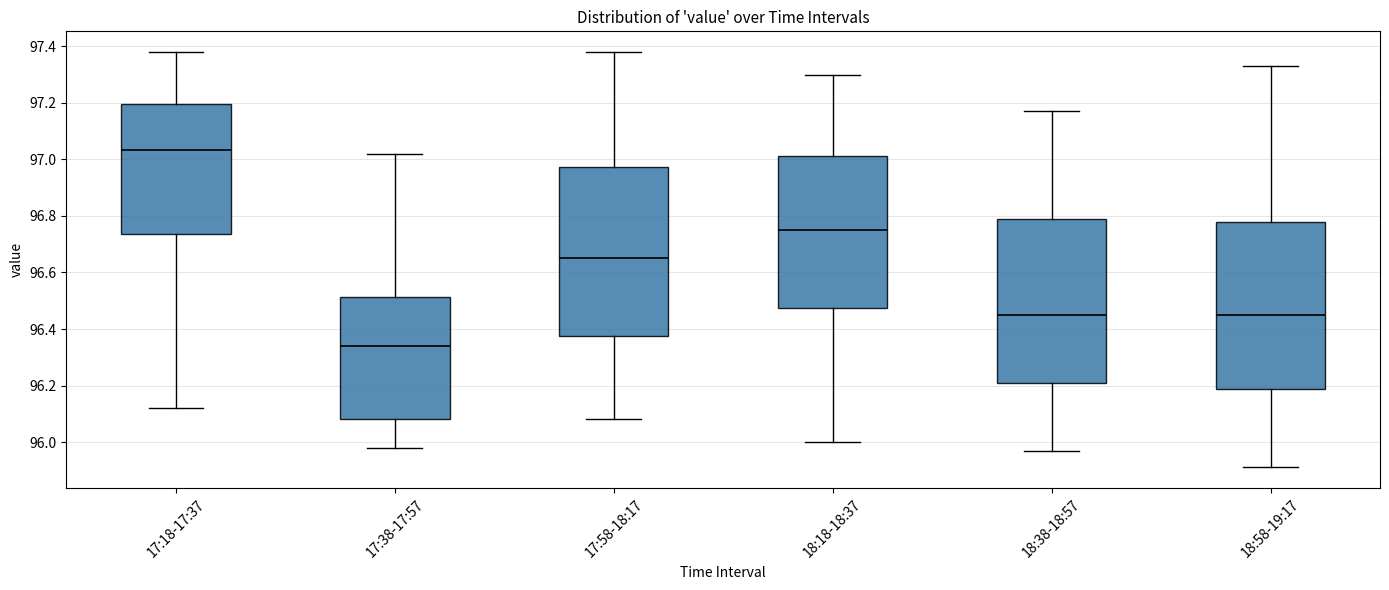

Reading left to right, read every box against the y-axis: the position of its median line, the range the box covers, and the ends of its whiskers. The values are not printed on the chart, so give them approximately, as read against the axis.

17:18-17:37: median 97.04, box 96.74 to 97.20, whiskers 96.12 to 97.38
17:38-17:57: median 96.34, box 96.08 to 96.52, whiskers 95.98 to 97.02
17:58-18:17: median 96.66, box 96.38 to 96.98, whiskers 96.08 to 97.38
18:18-18:37: median 96.76, box 96.48 to 97.02, whiskers 96.00 to 97.30
18:38-18:57: median 96.46, box 96.22 to 96.80, whiskers 95.98 to 97.18
18:58-19:17: median 96.46, box 96.18 to 96.78, whiskers 95.92 to 97.34